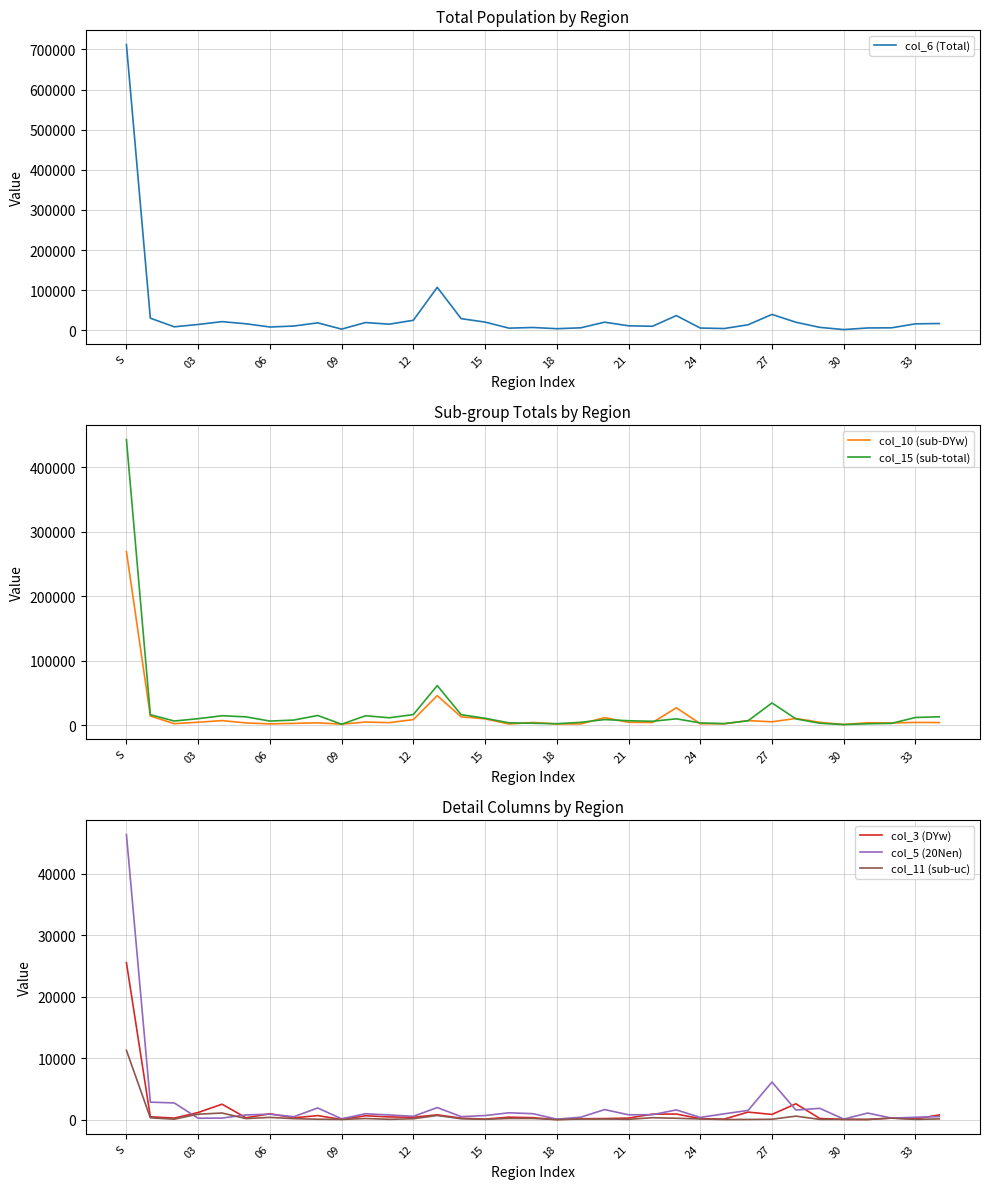

Count the number of categories in the chart.

35